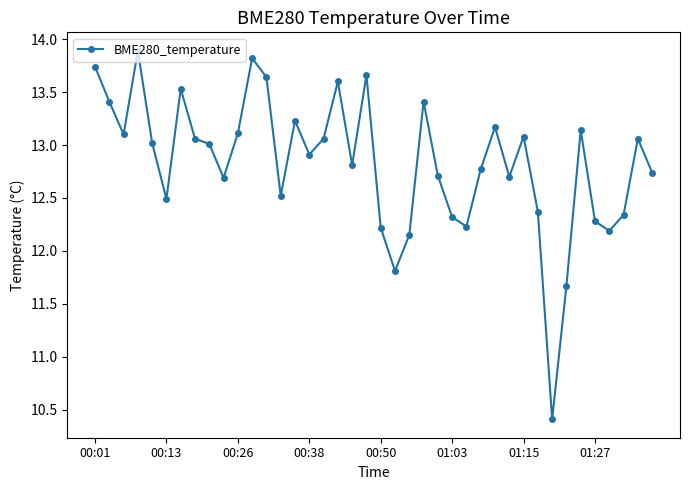

What is the value of the 5th point from the left?

13.0